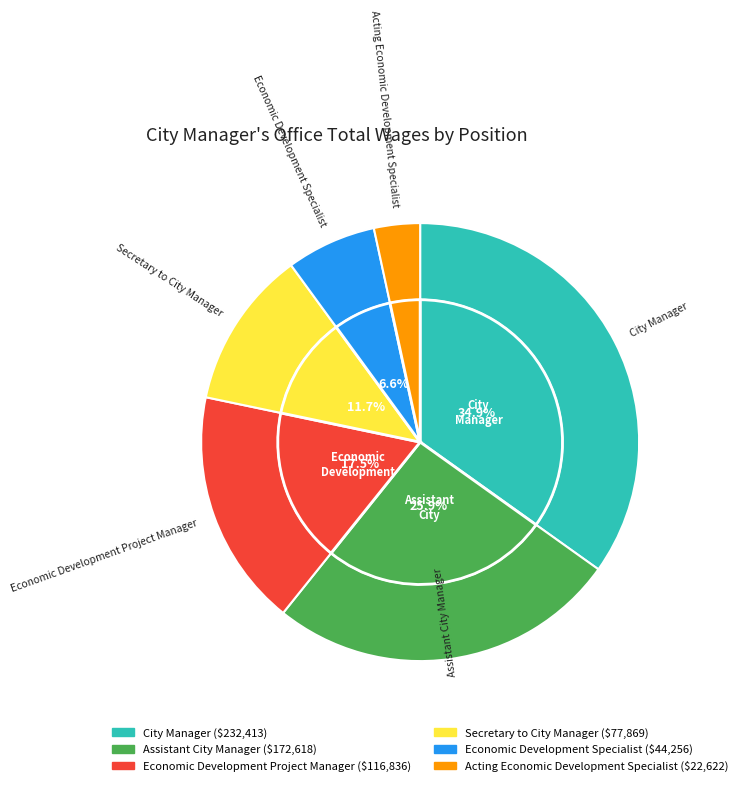

To the nearest percent, what portion does Economic Development Specialist represent?

7%